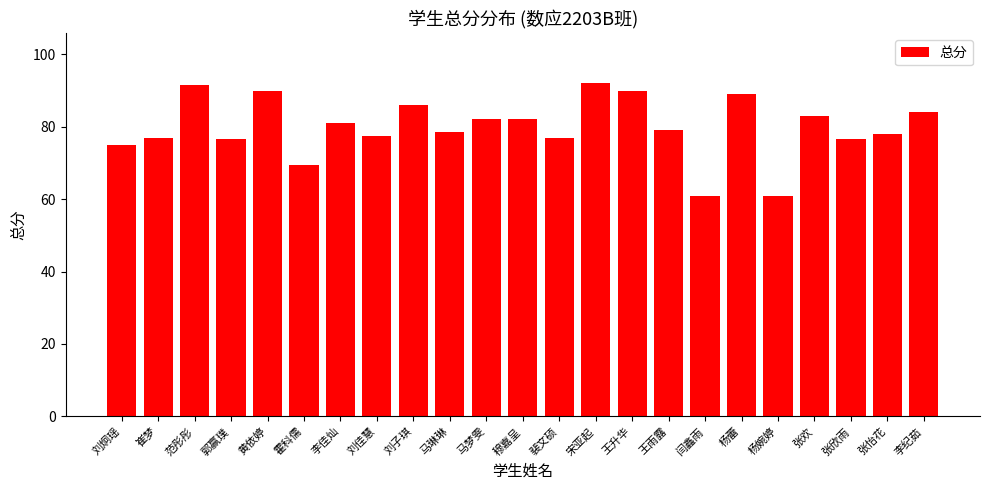

Does the chart contain stacked bars?

No